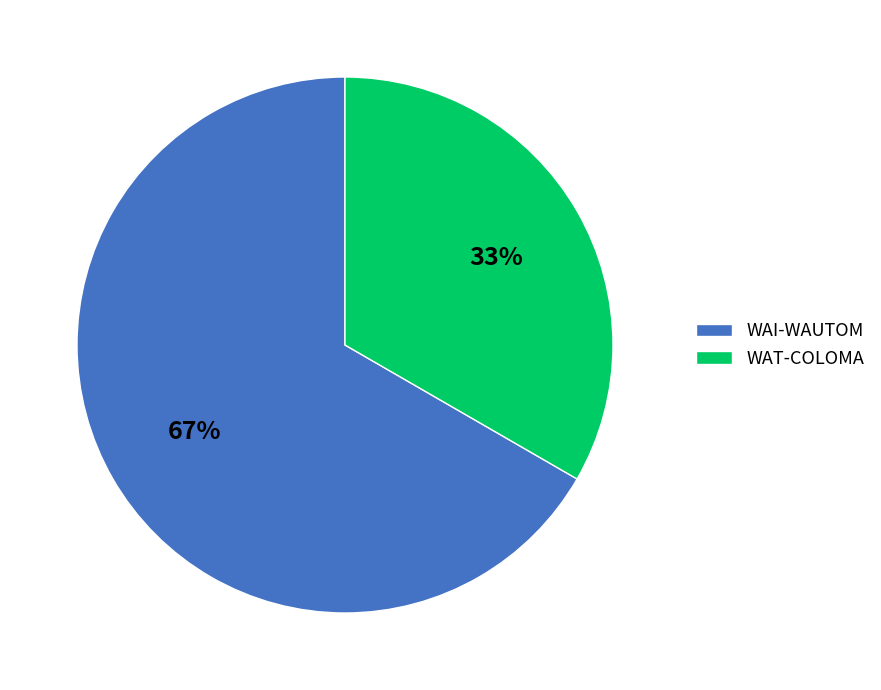

Is the sum of WAT-COLOMA and WAI-WAUTOM greater than half?

Yes